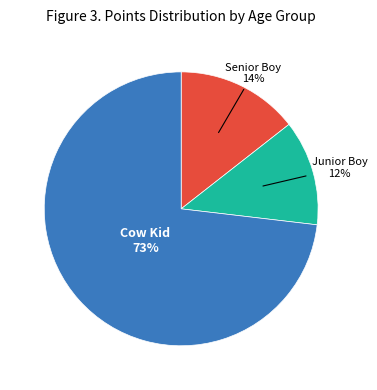

What is the largest slice in the pie chart?

Cow Kid